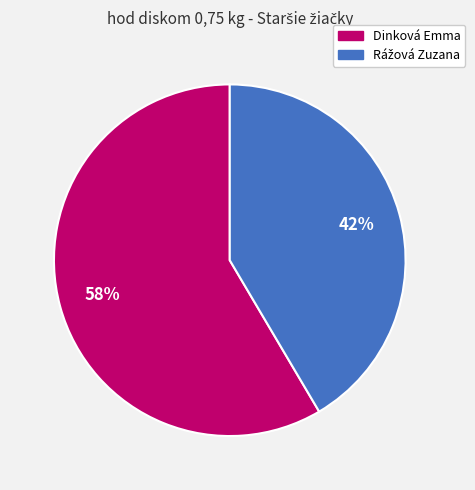

Is there any slice that represents more than half of the pie?

Yes